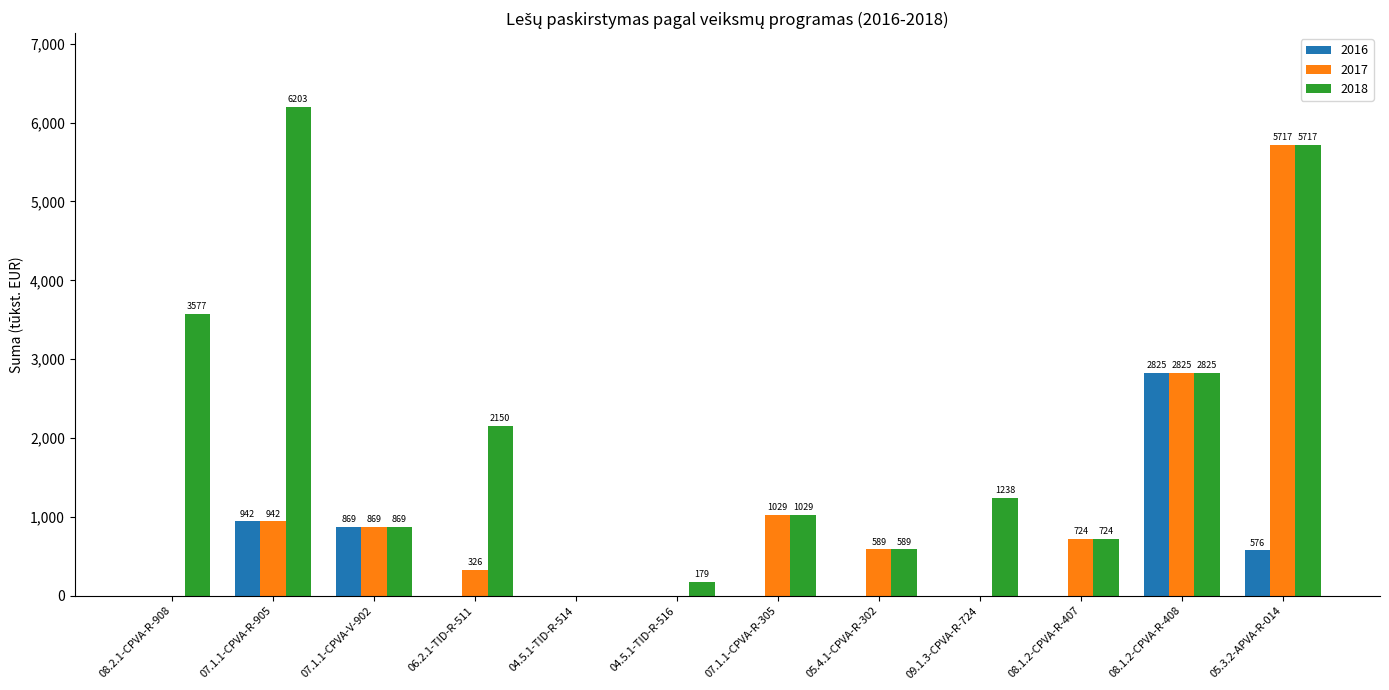

At which label does 2017 reach its peak?

05.3.2-APVA-R-014